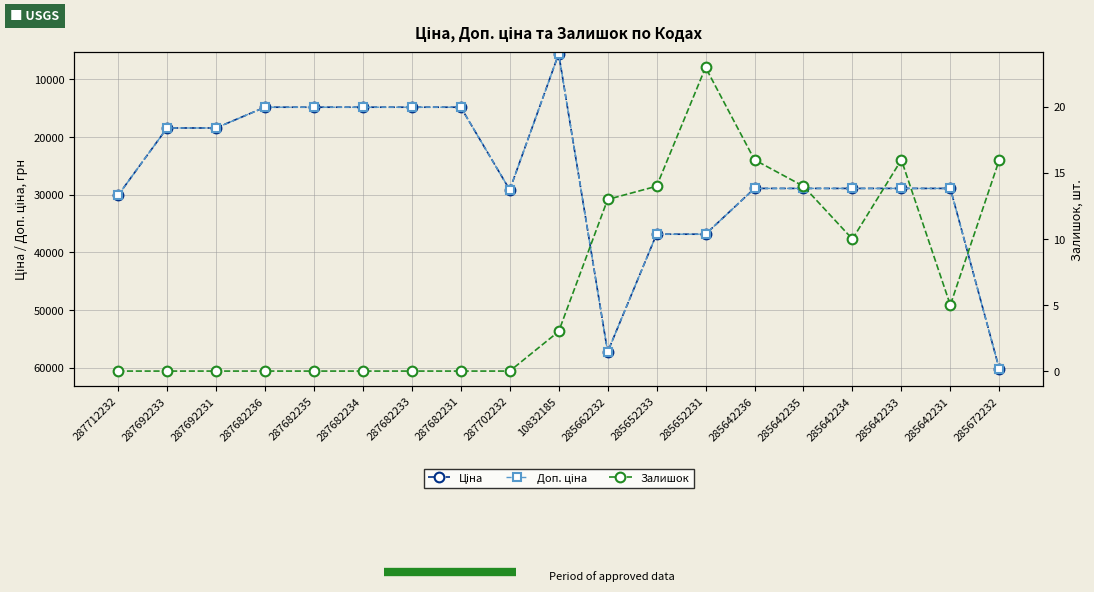

How many series are shown in this chart?

3